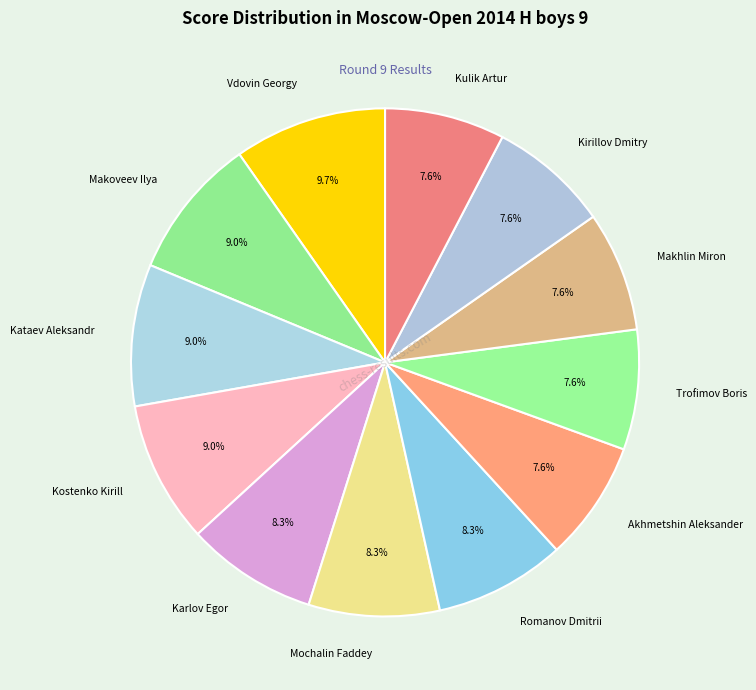

Approximately how many times larger is the value at Kataev Aleksandr compared to Makhlin Miron?

1.2